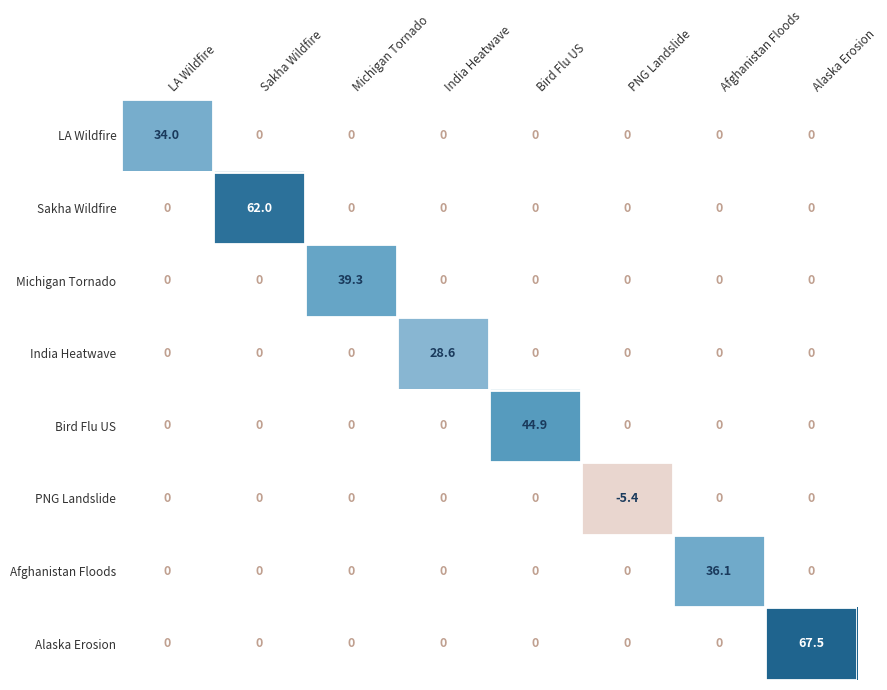

At how many categories does at least one series exceed 18?

7